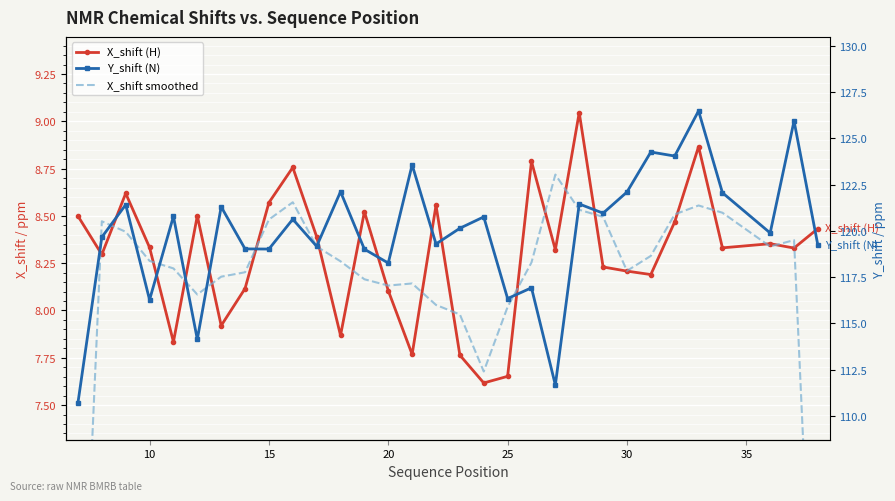

Rank the series by their maximum value, from highest to lowest.

Y_shift (N), X_shift (H), X_shift smoothed